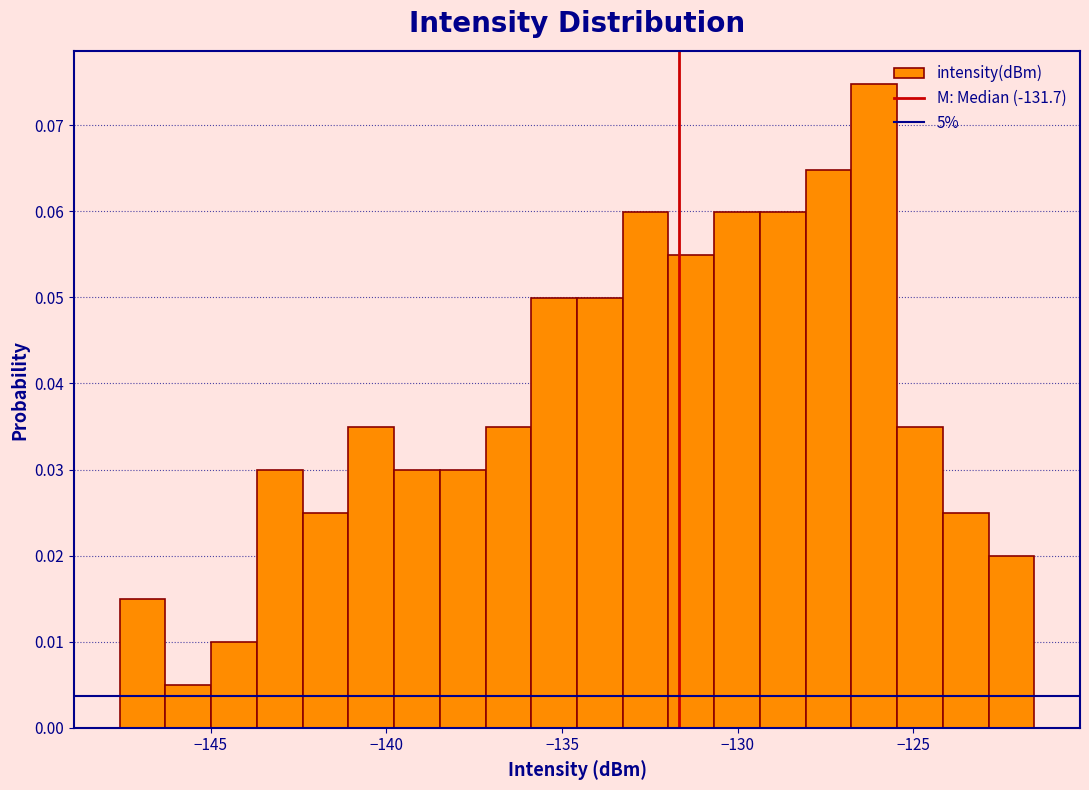

Read against the x-axis, roughly where is the centre of the tallest bar?

-126.0